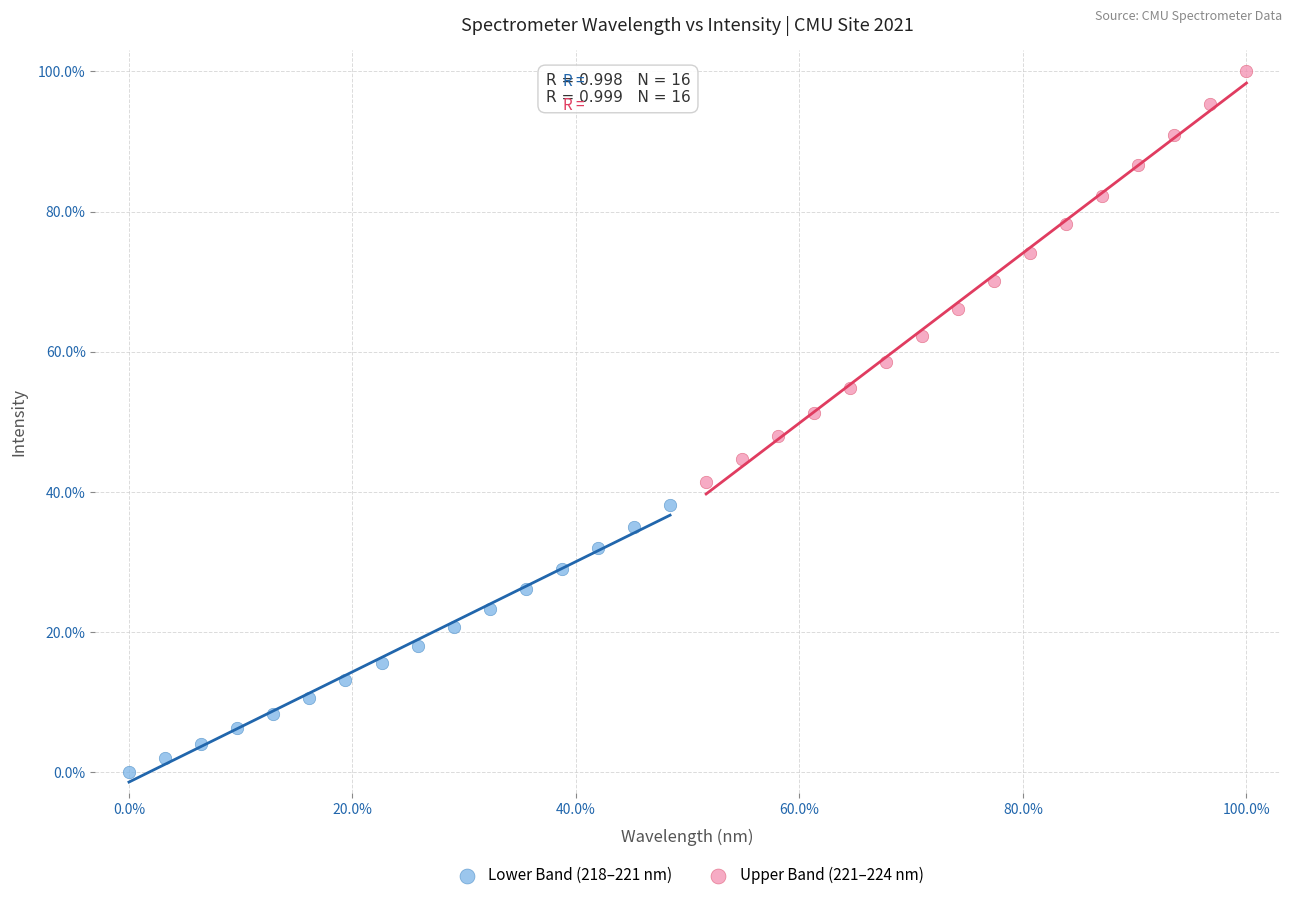

Which series contains the lowest Y value?

Lower Band (218–221 nm)